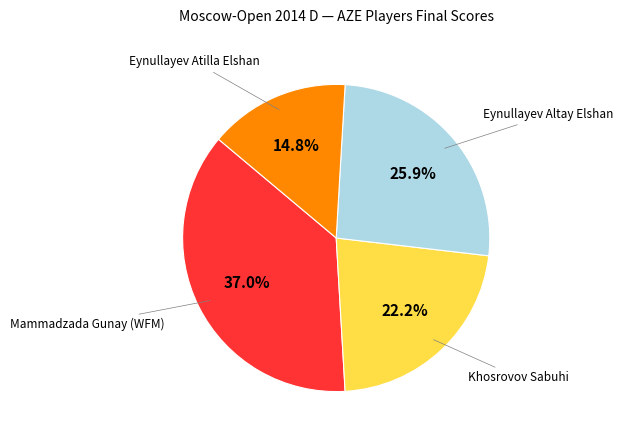

Is there a majority slice in this chart?

No